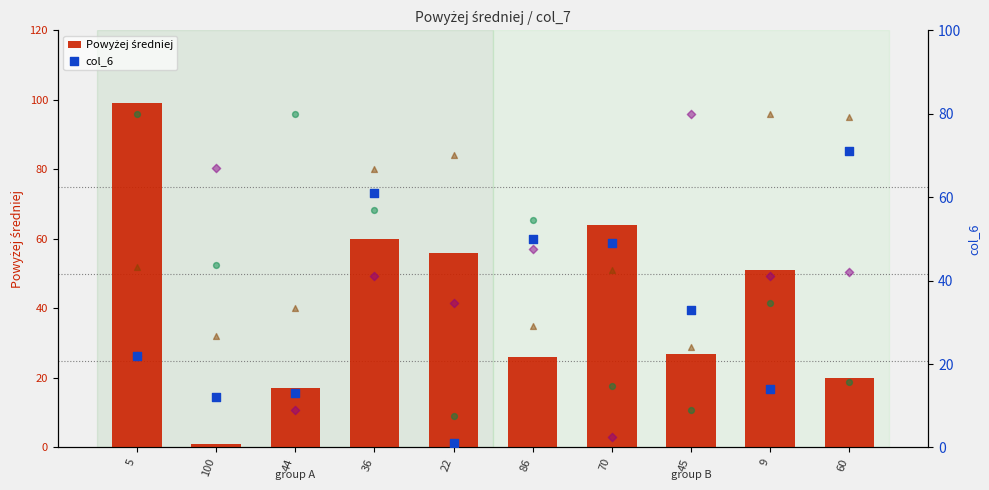

At which category is the sum across all series the highest?

36